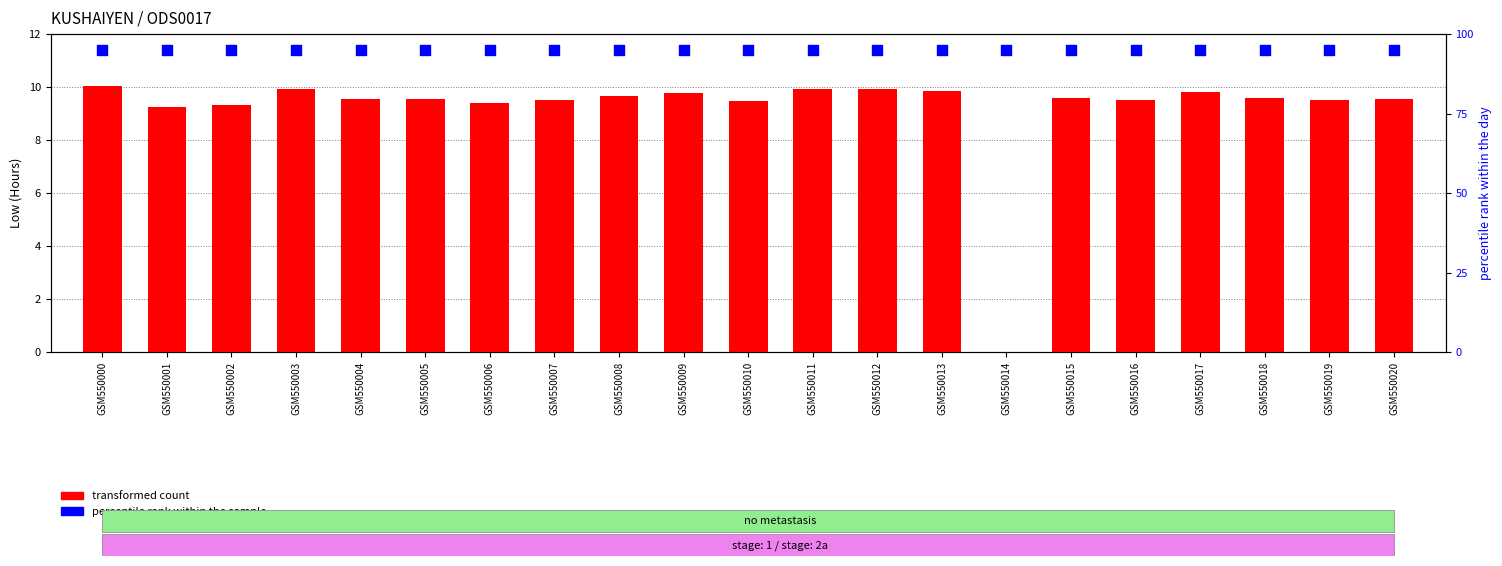

What are all the series names shown in the legend?

transformed count, percentile rank within the sample